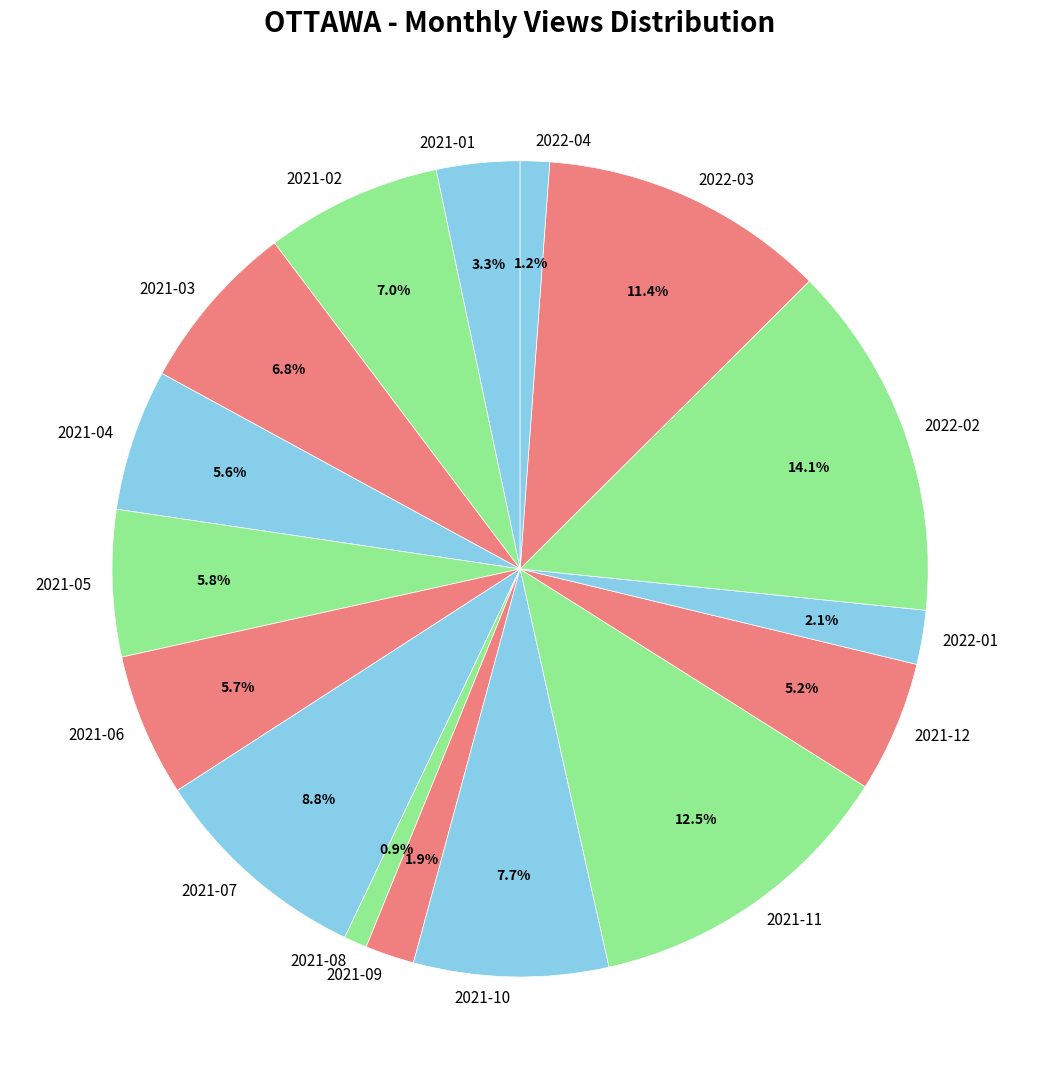

What is the total percentage of 2021-01 and 2022-02?

17.4%